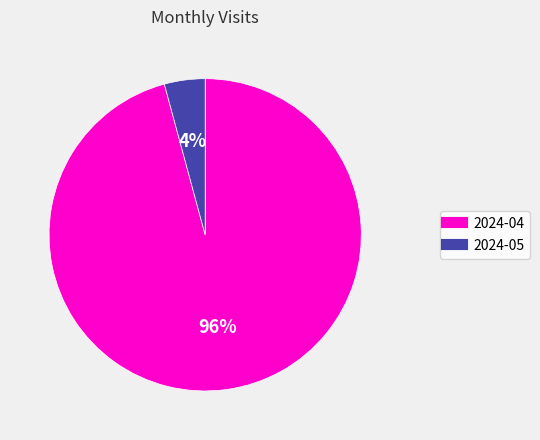

To the nearest percent, what is the combined percentage of 2024-05 and 2024-04?

100%